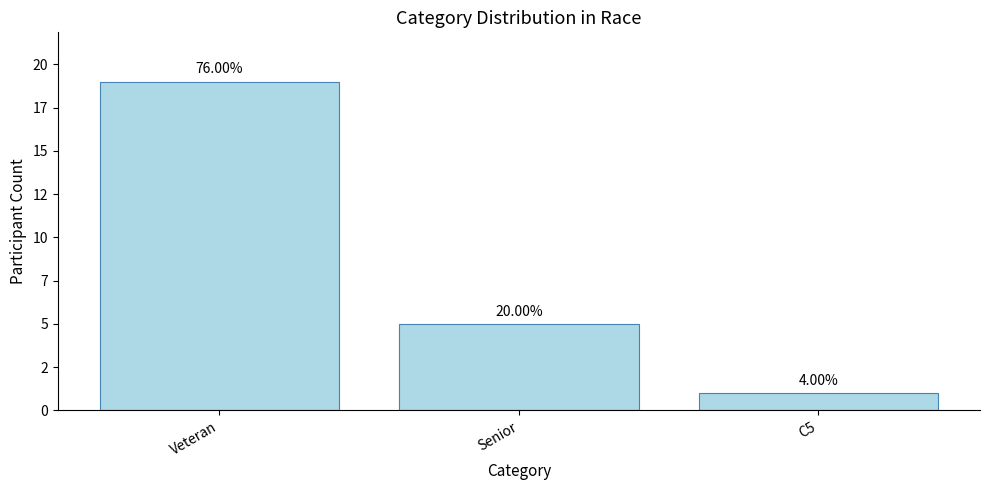

What is the label of the 2nd bar from the right?

Senior